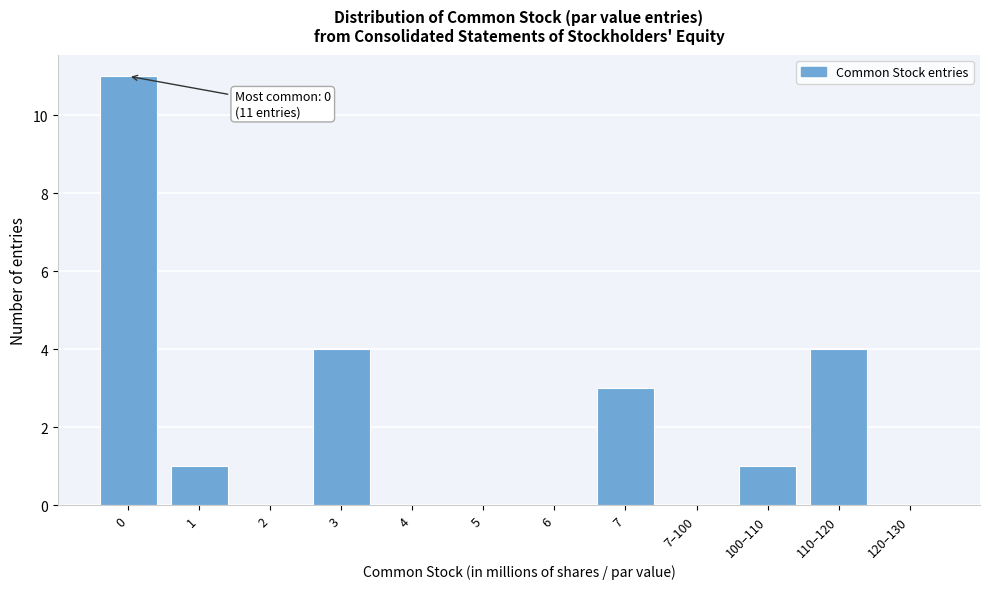

Reading left to right, what are all the values shown in this chart?

0=11	1=1	2=0	3=4	4=0	5=0	6=0	7=3	7–100=0	100–110=1	110–120=4	120–130=0